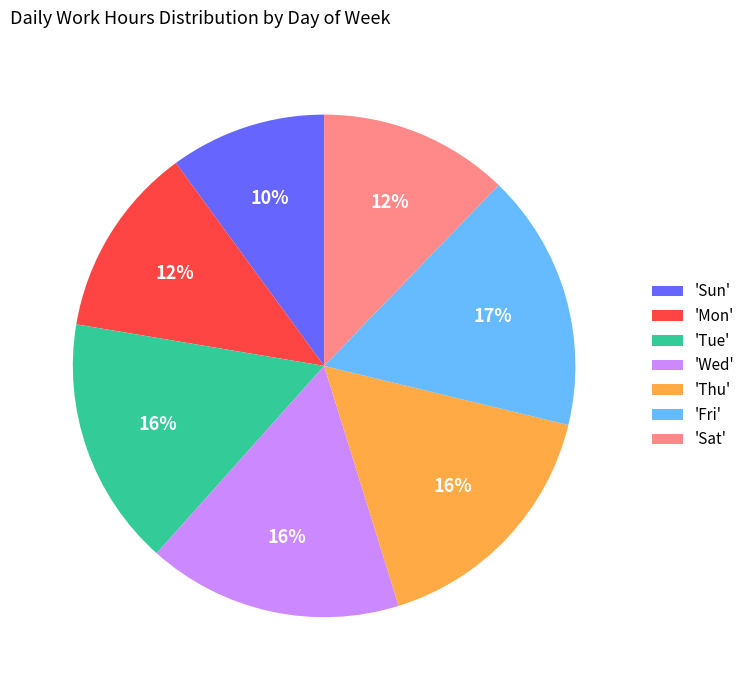

How many segments does this pie chart have?

7